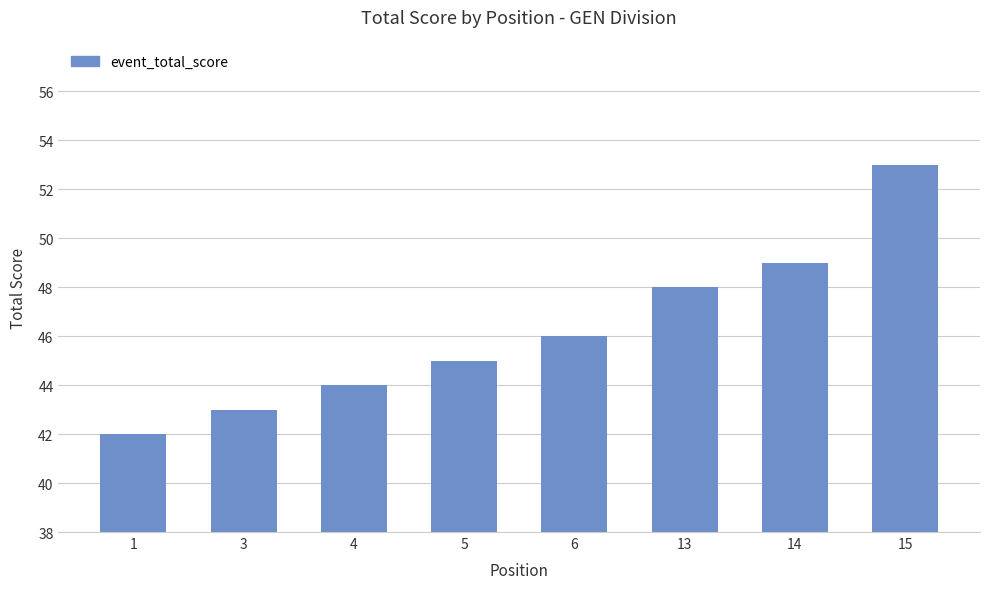

How many bars are there in total?

8